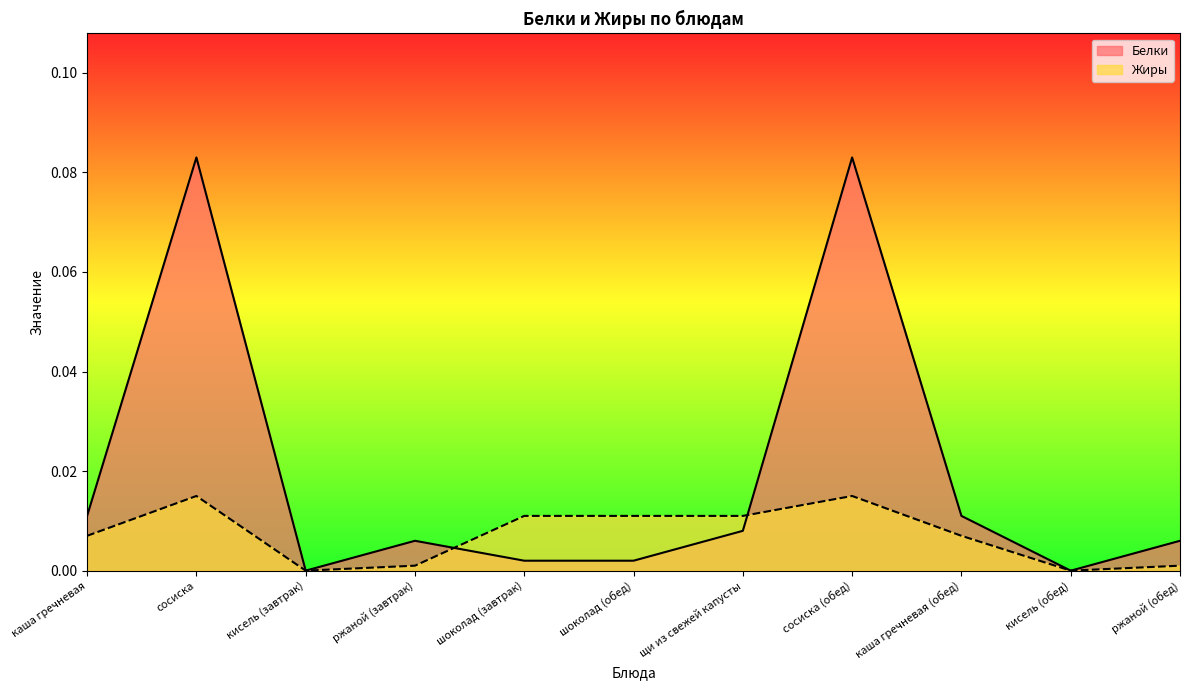

After their last crossing, which series has the higher values: Белки or Жиры?

Белки